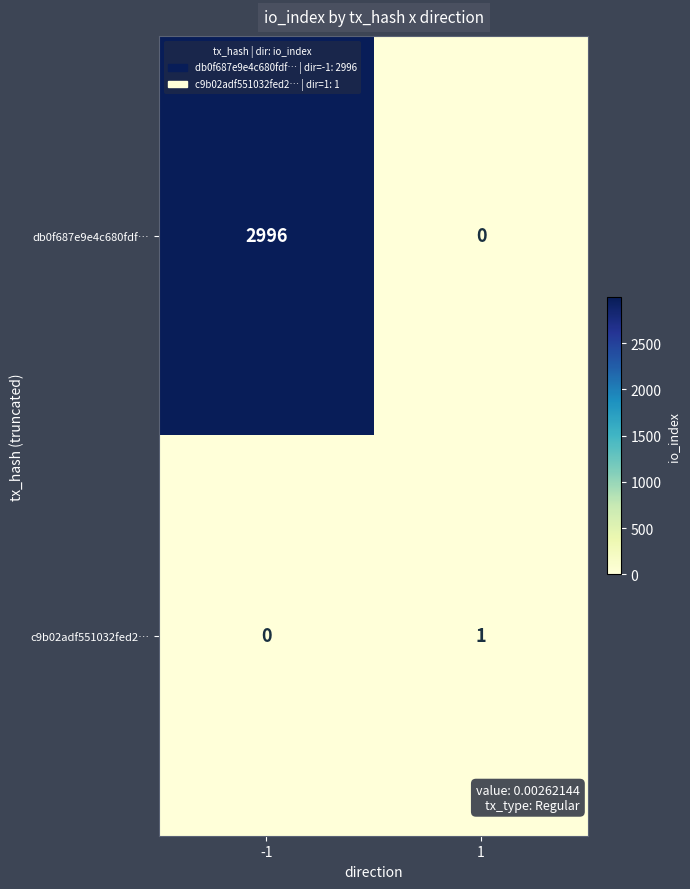

Count the number of data series in this chart.

2